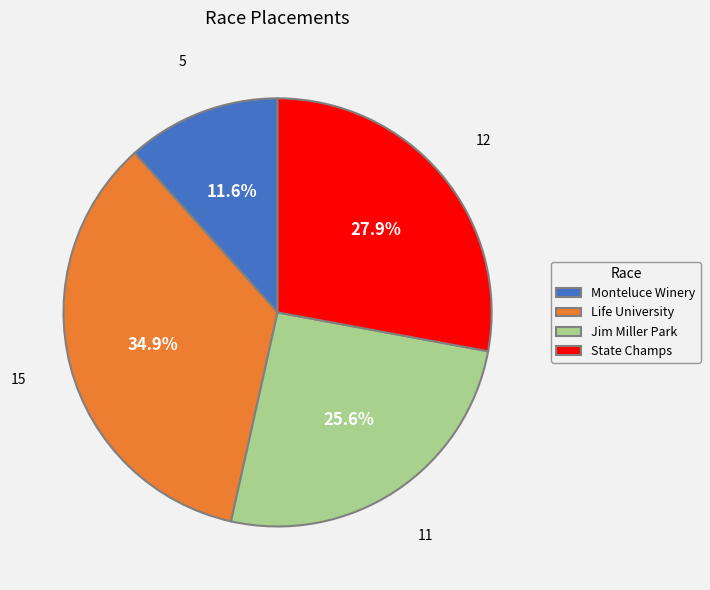

Which category has the biggest portion of the pie?

Life University